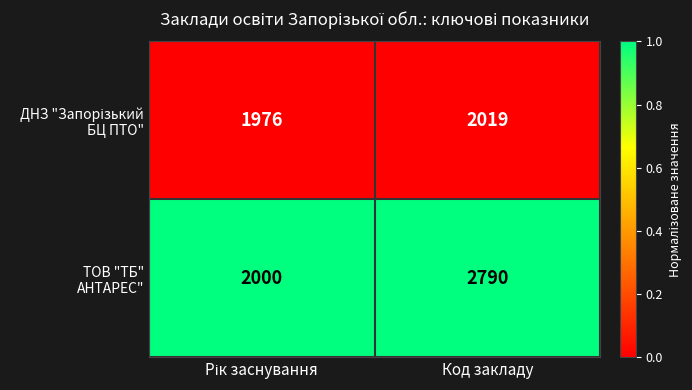

At which category does the chart reach its peak across all series?

Код закладу